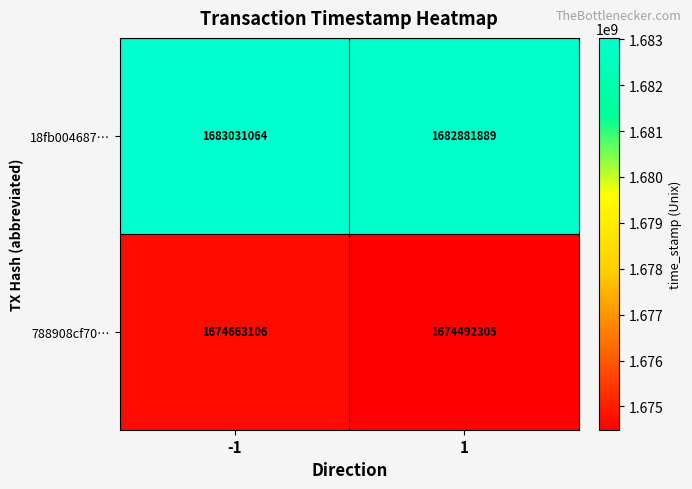

What is the sum of the 788908cf70… values at 1 and -1?

3349155411